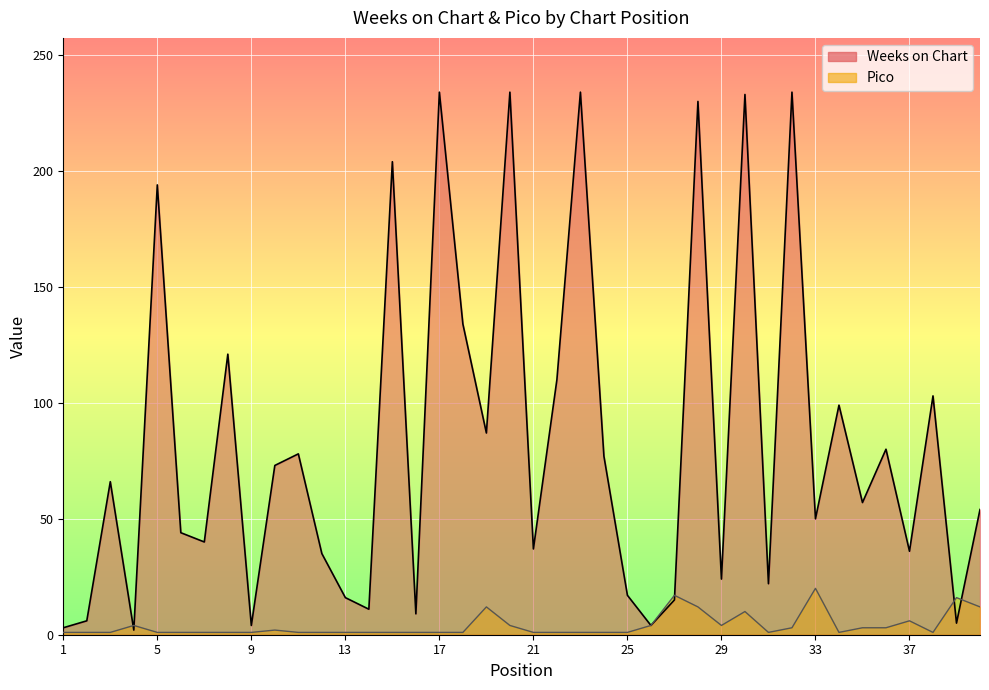

What is the difference between the Pico values at 34 and 10?

1